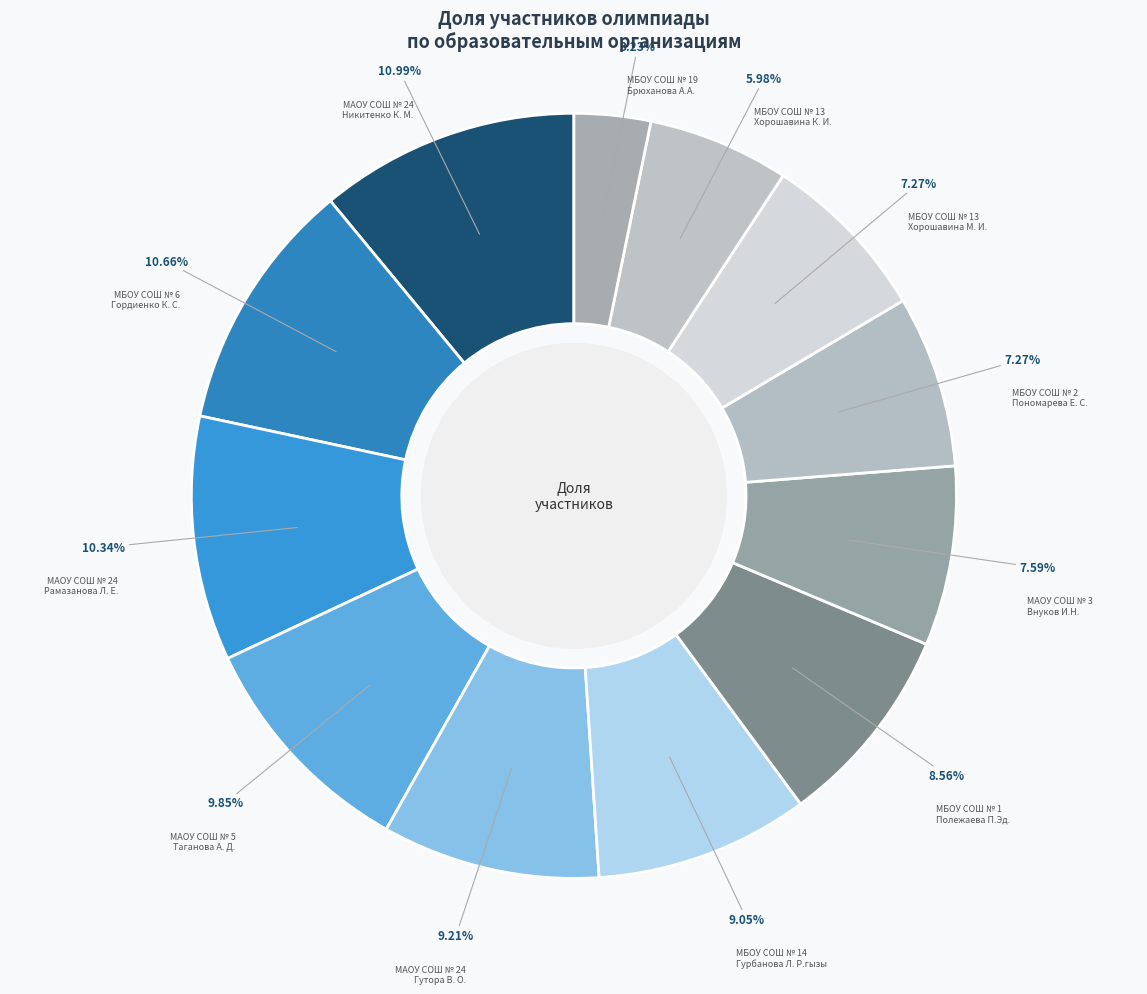

How many segments does this pie chart have?

12